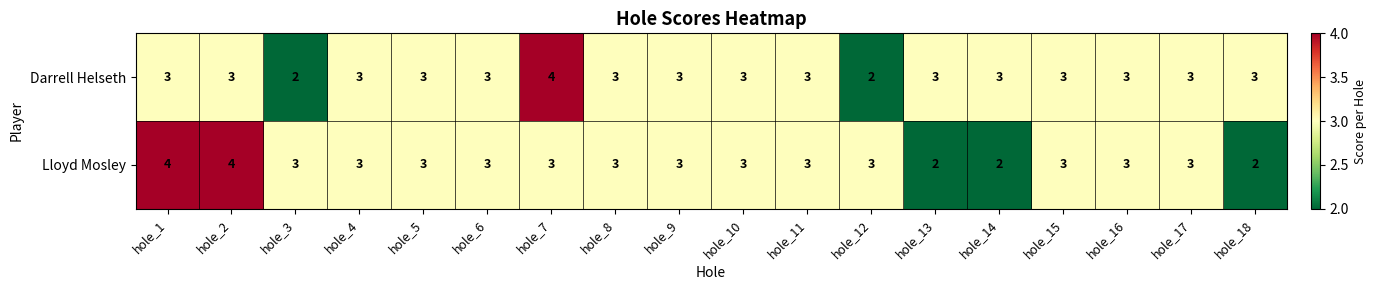

What is the average value of the Darrell Helseth series?

3